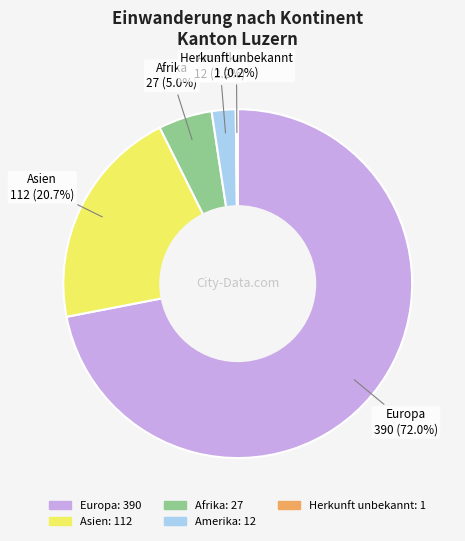

Is there any slice that represents more than half of the pie?

Yes